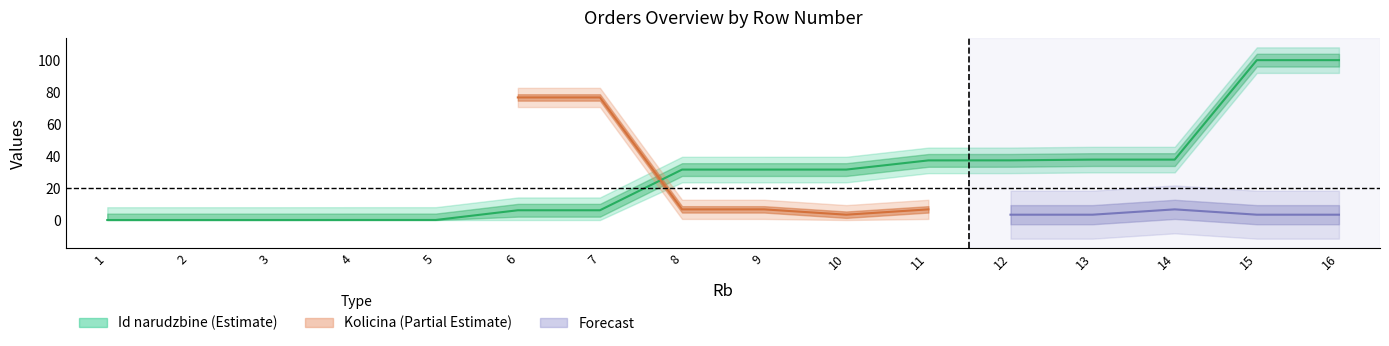

At which label is the value closest to 50?

14